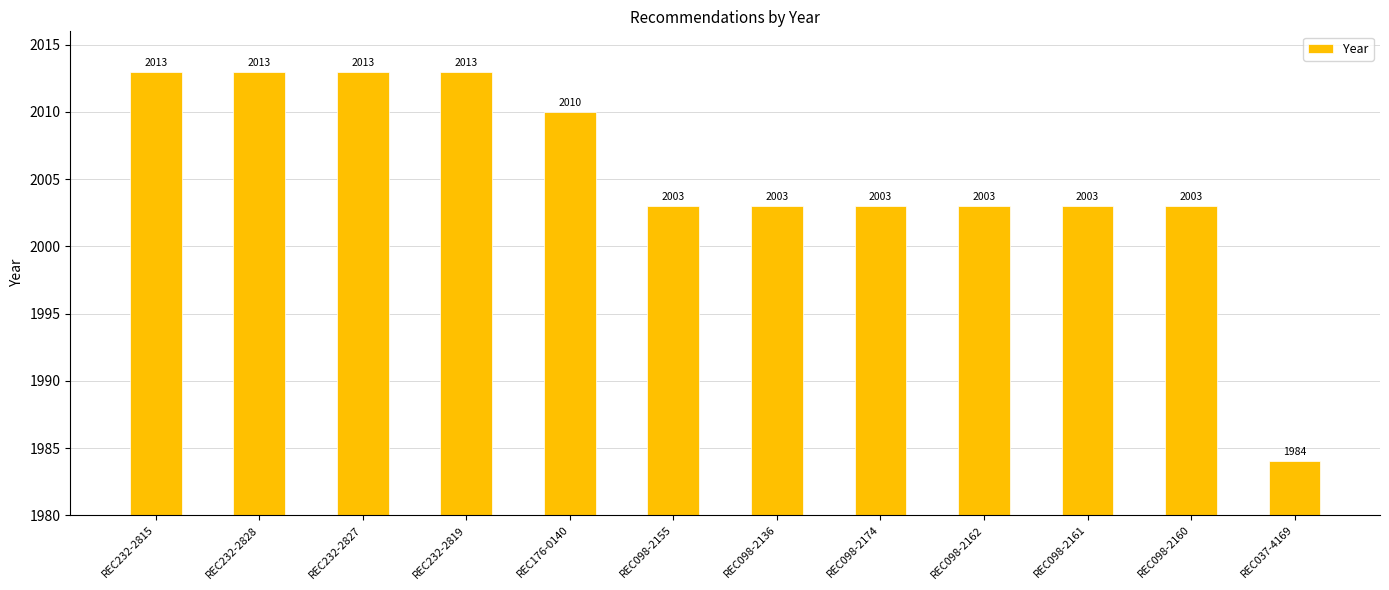

What is the label of the 6th bar from the left?

REC098-2155